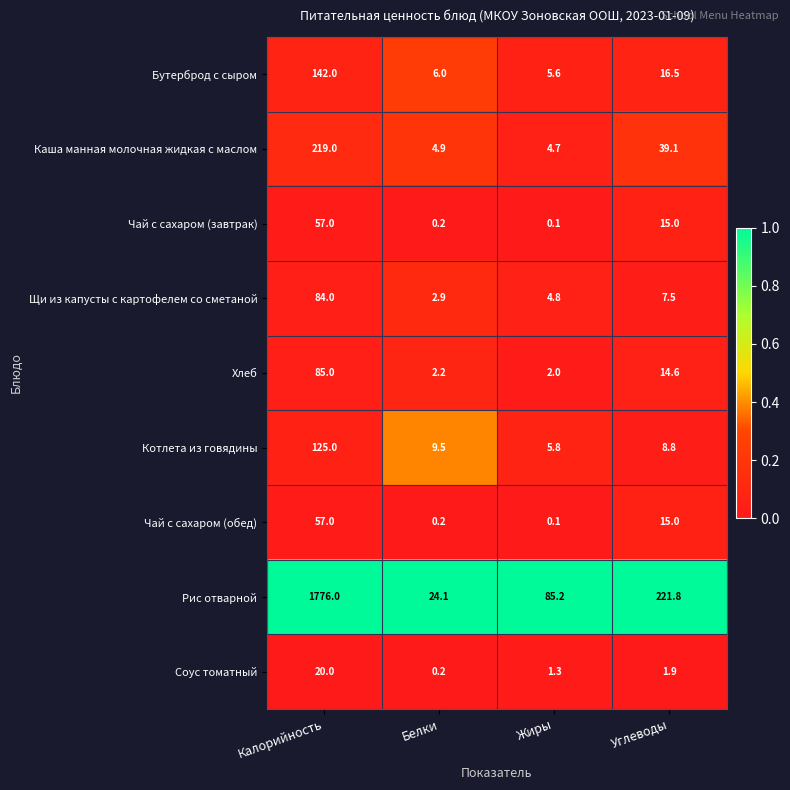

True or false: Бутерброд с сыром has a value of 227.1 at Калорийность.

False